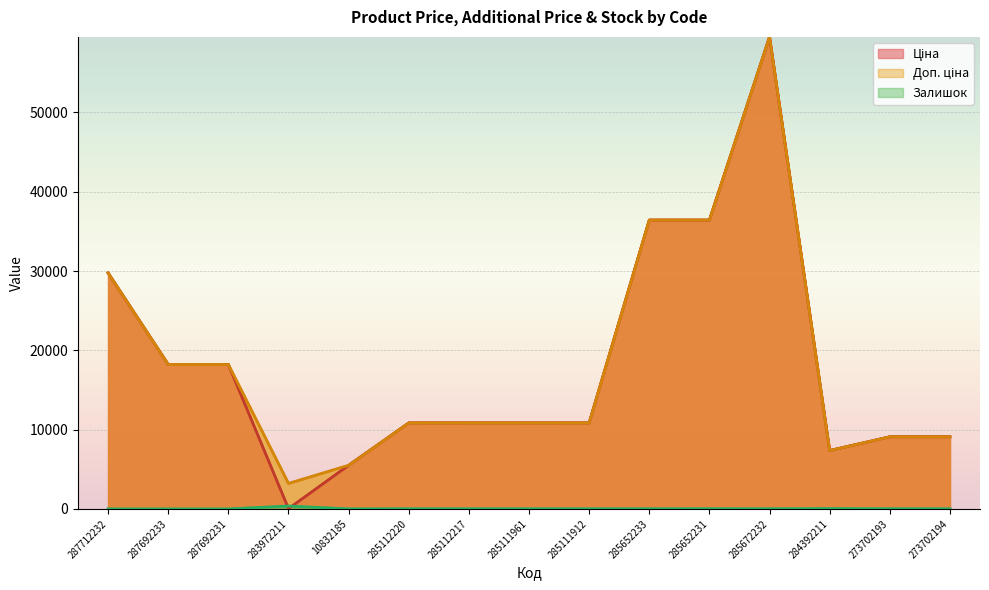

What is the value of the Доп. ціна point at the 11th from the left?

36424.0